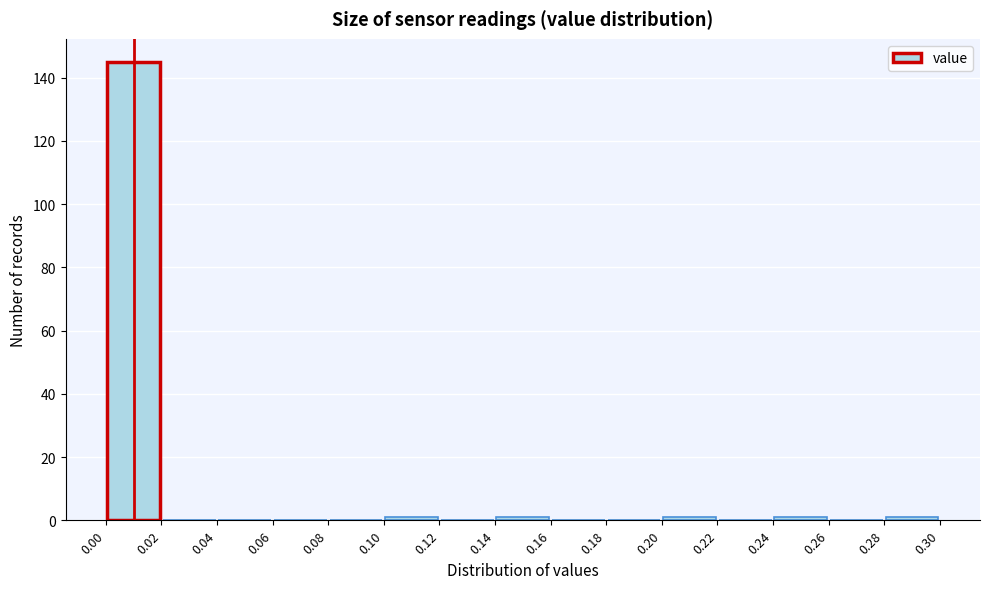

Reading left to right, transcribe this chart: for each bar, give the range it covers on the x-axis and its height. The values are not printed on the chart, so give them approximately, as read against the axis.

0.00 to 0.02: 146
0.02 to 0.04: 0
0.04 to 0.06: 0
0.06 to 0.08: 0
0.08 to 0.10: 0
0.10 to 0.12: under 2
0.12 to 0.14: 0
0.14 to 0.16: under 2
0.16 to 0.18: 0
0.18 to 0.20: 0
0.20 to 0.22: under 2
0.22 to 0.24: 0
0.24 to 0.26: under 2
0.26 to 0.28: 0
0.28 to 0.30: under 2